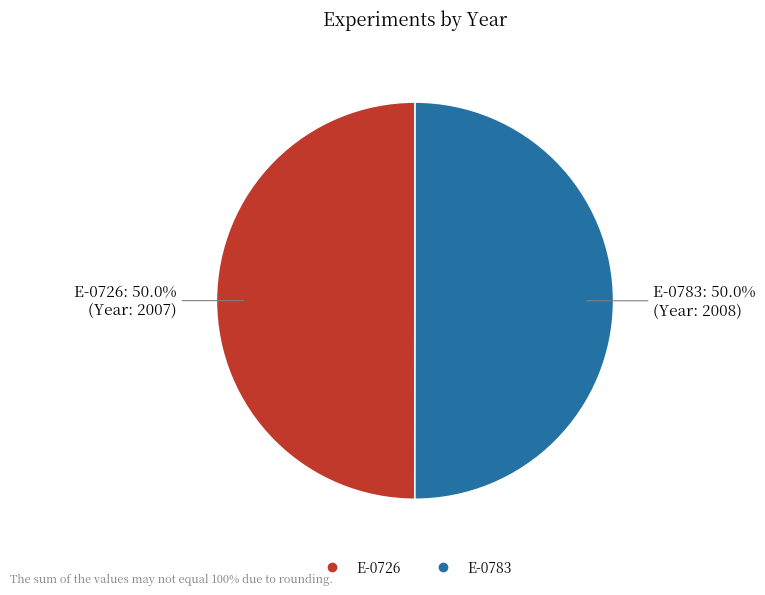

What is the ratio of the value at E-0726 to the value at E-0783?

1.0